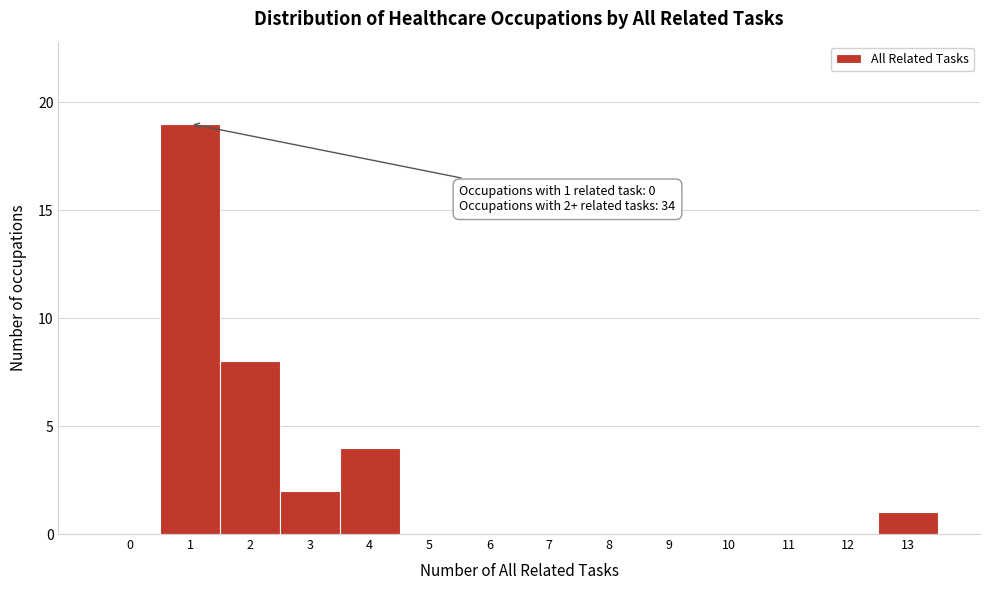

What is the sum of all values?

34